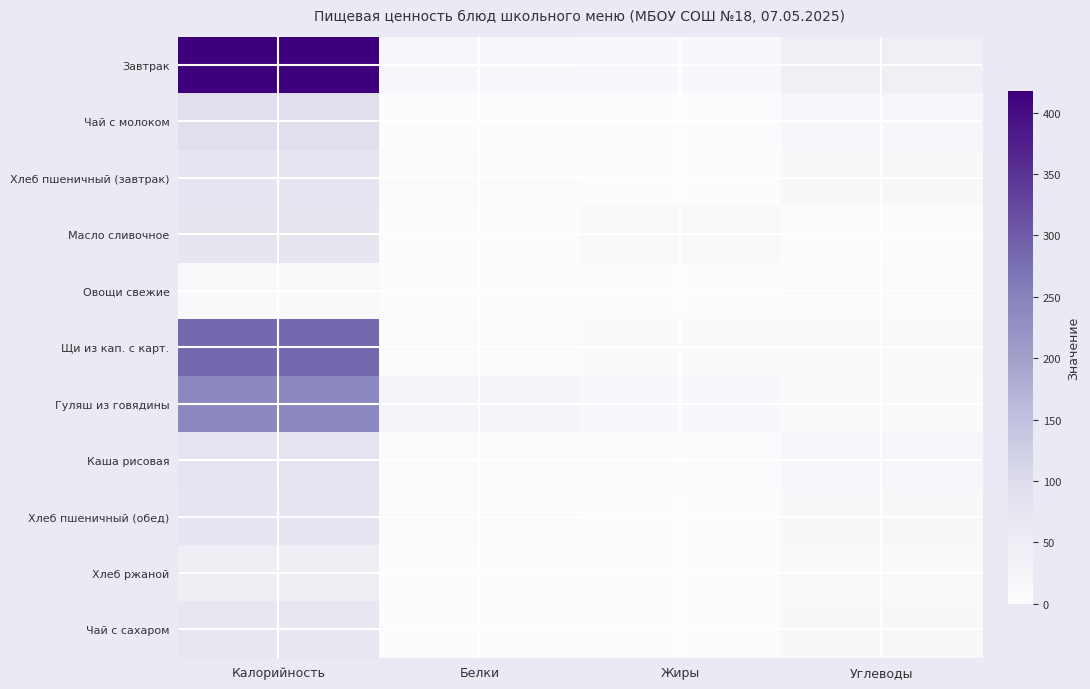

Rank the series by their maximum value, from lowest to highest.

Овощи свежие, Хлеб ржаной, Чай с сахаром, Хлеб пшеничный (завтрак), Хлеб пшеничный (обед), Масло сливочное, Каша рисовая, Чай с молоком, Гуляш из говядины, Щи из кап. с карт., Завтрак